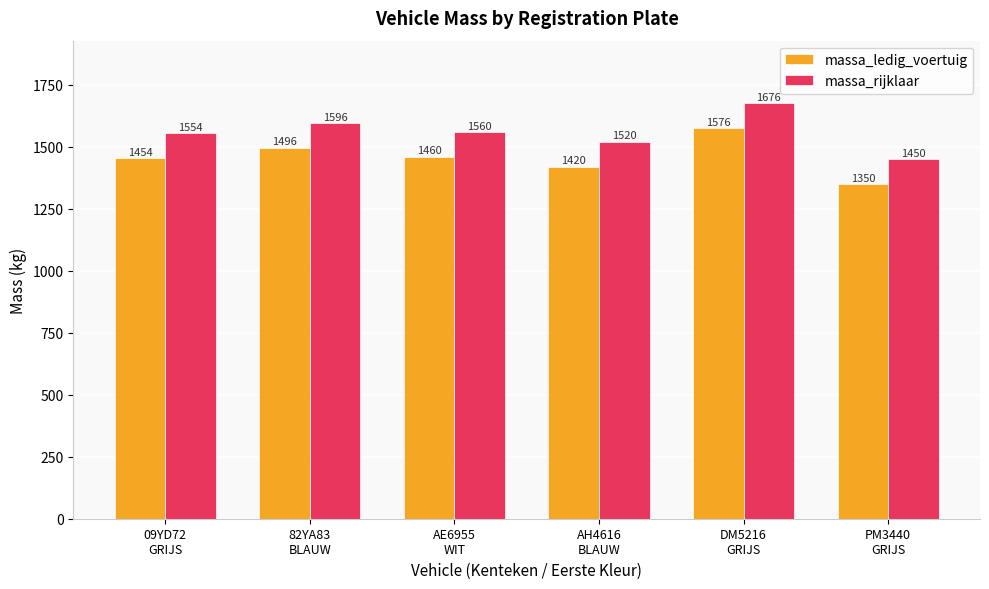

What are all the series names shown in the legend?

massa_ledig_voertuig, massa_rijklaar